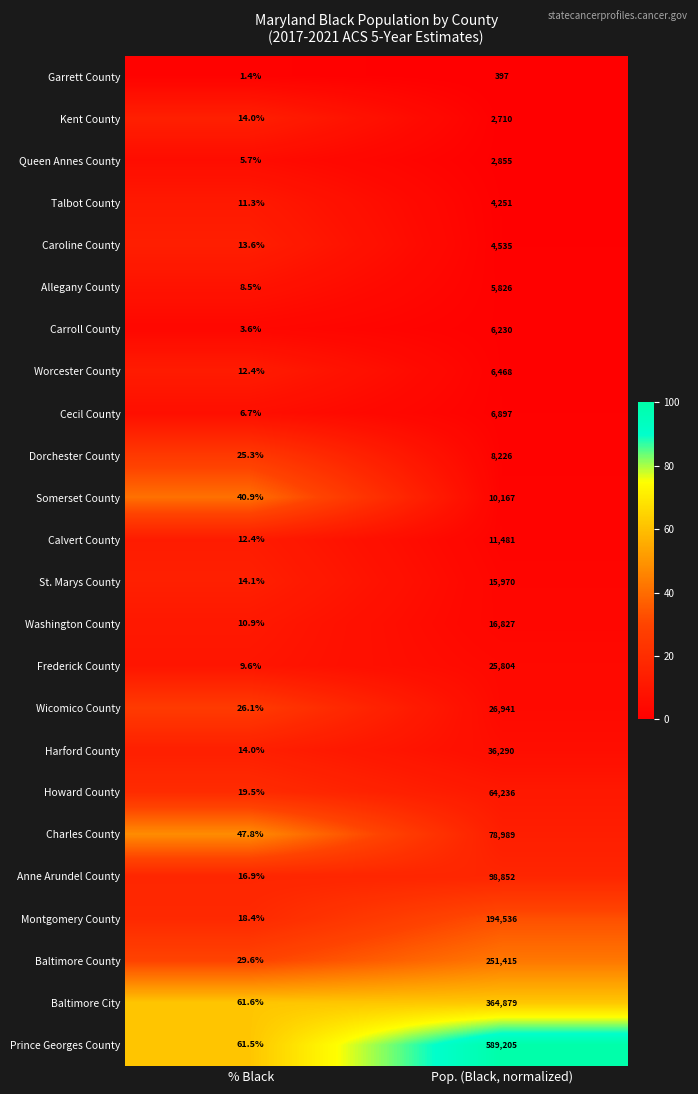

How many data points in Caroline County are less than 4535?

1